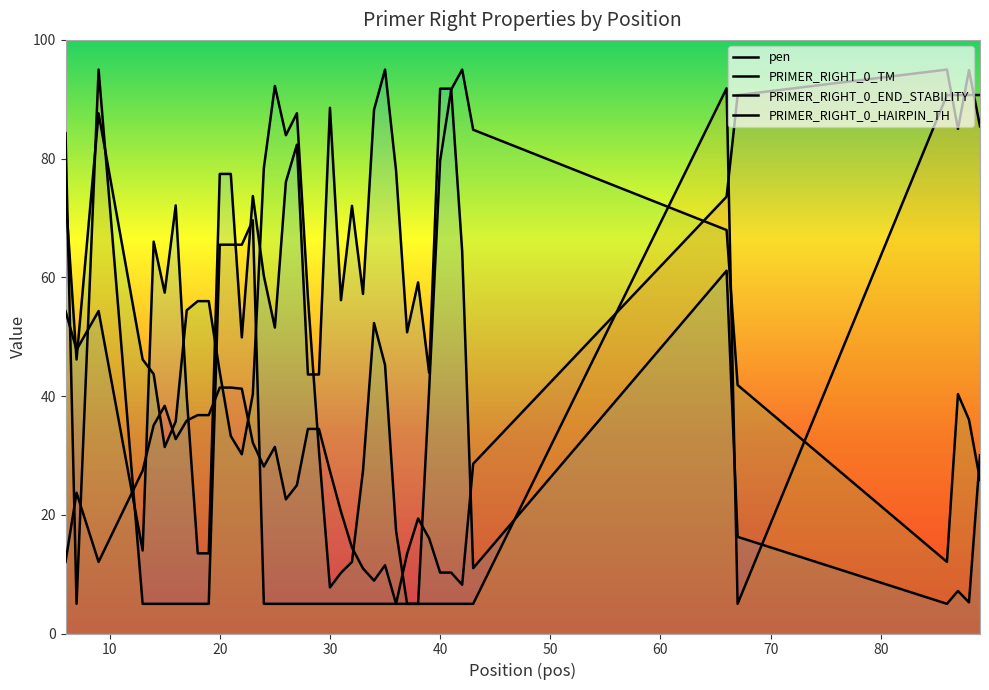

What is the sum of all PRIMER_RIGHT_0_END_STABILITY values?

1907.2